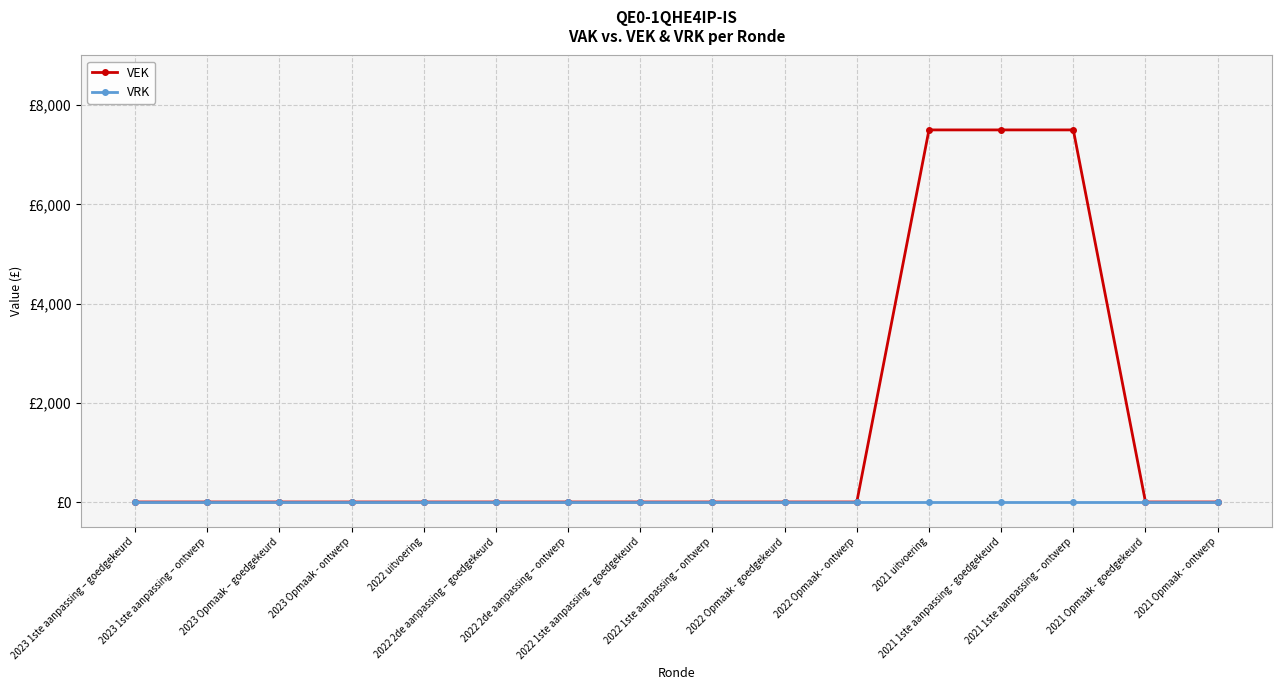

At 2021 Opmaak - goedgekeurd, list the series in order from smallest to largest.

VEK, VRK